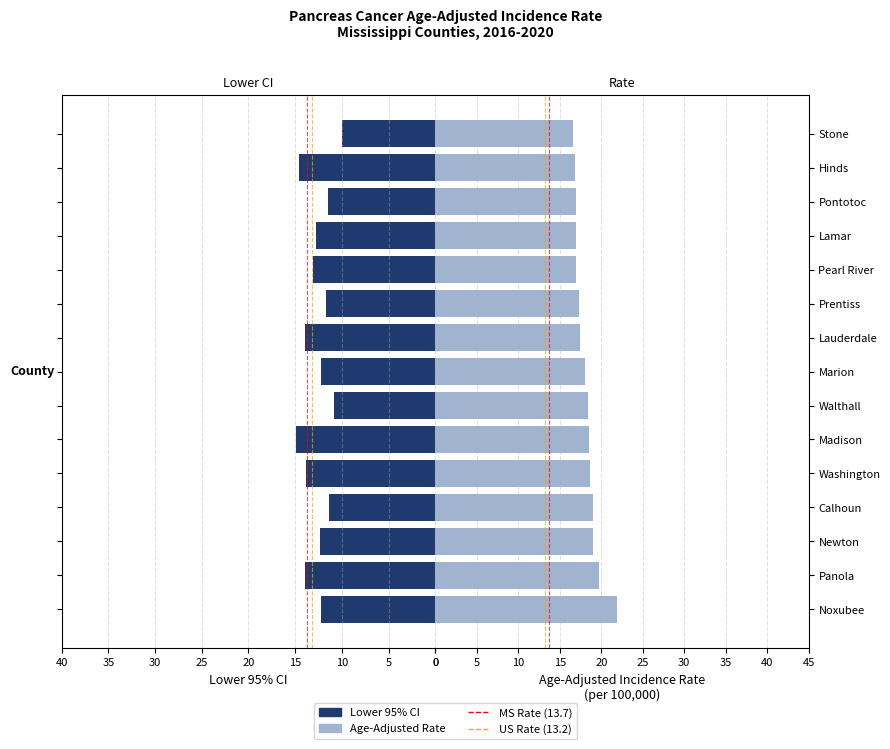

Which series has the largest total across all categories?

rates